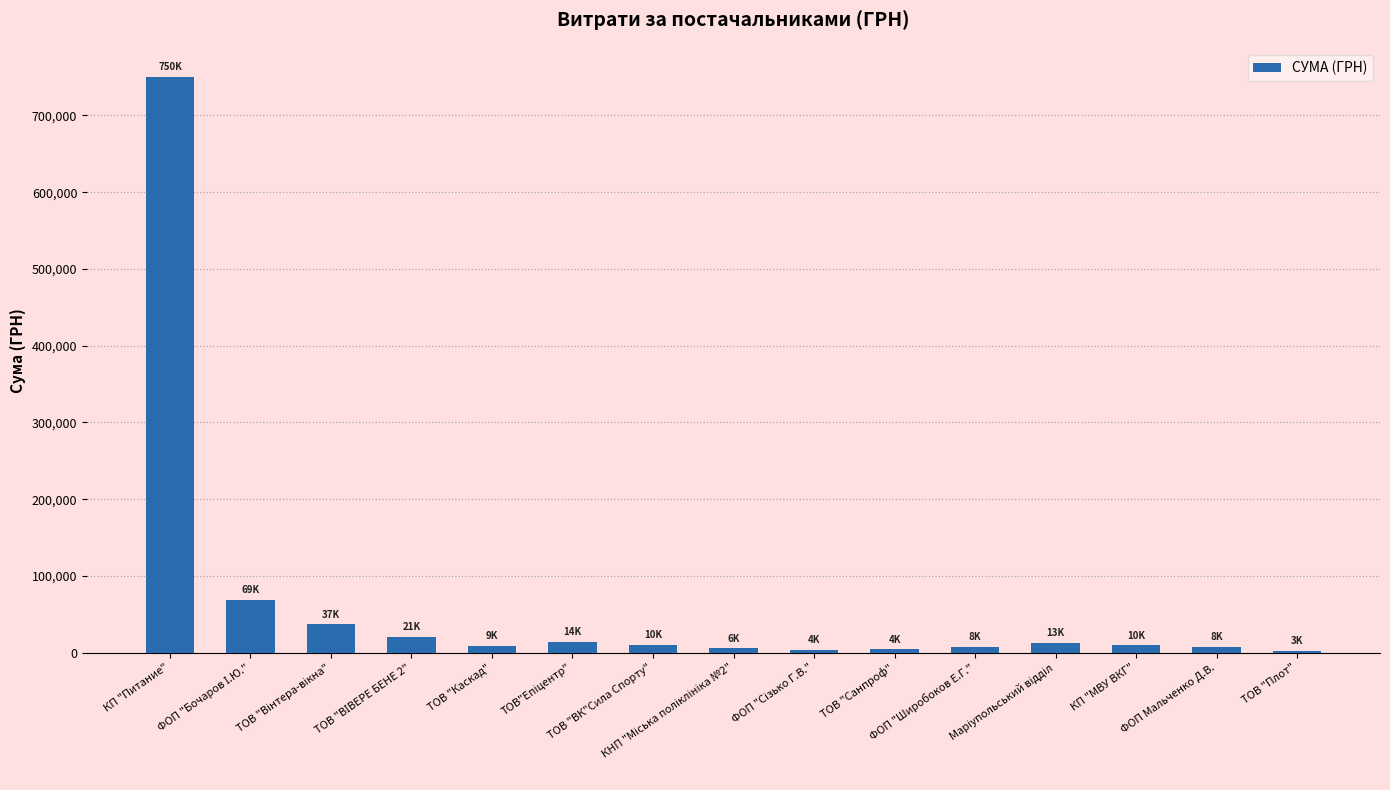

What is the difference between the maximum and minimum values?

747434.4